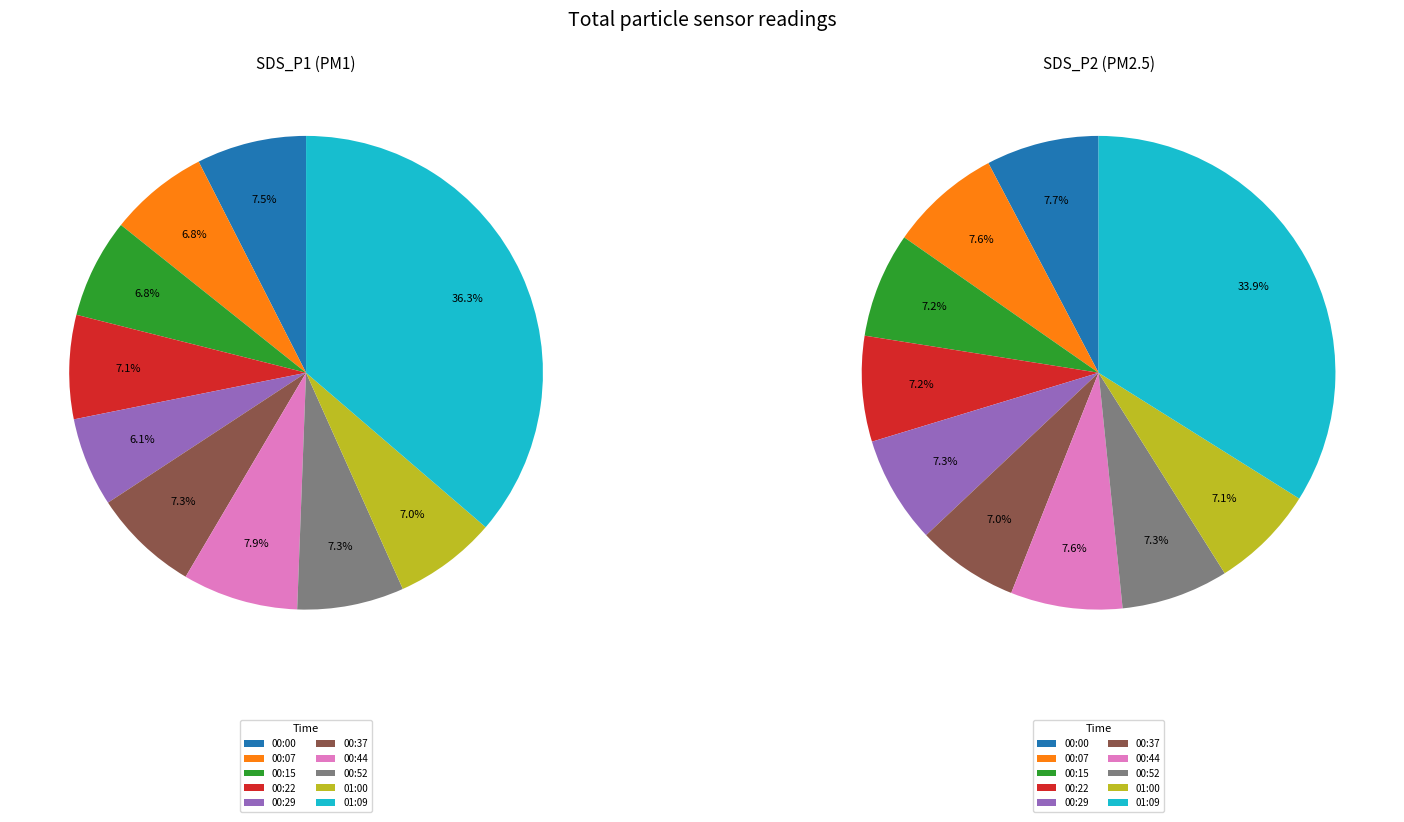

Is it true that 00:47 is 1% of the pie?

False